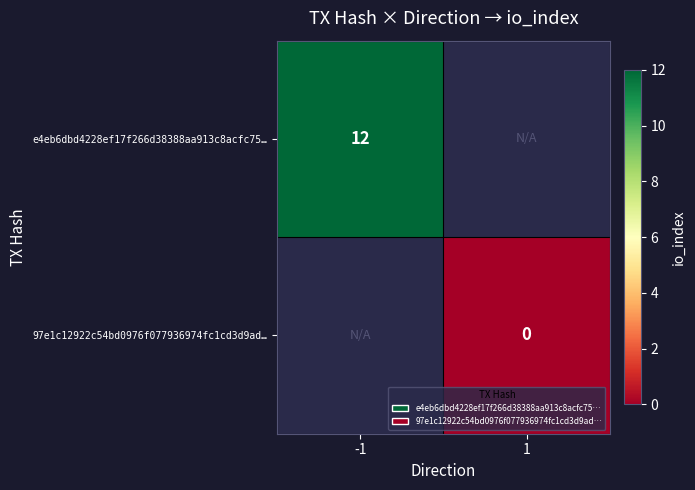

The e4eb6dbd4228ef17f266d38388aa913c8acfc75… series shows 20 at -1. True or false?

False